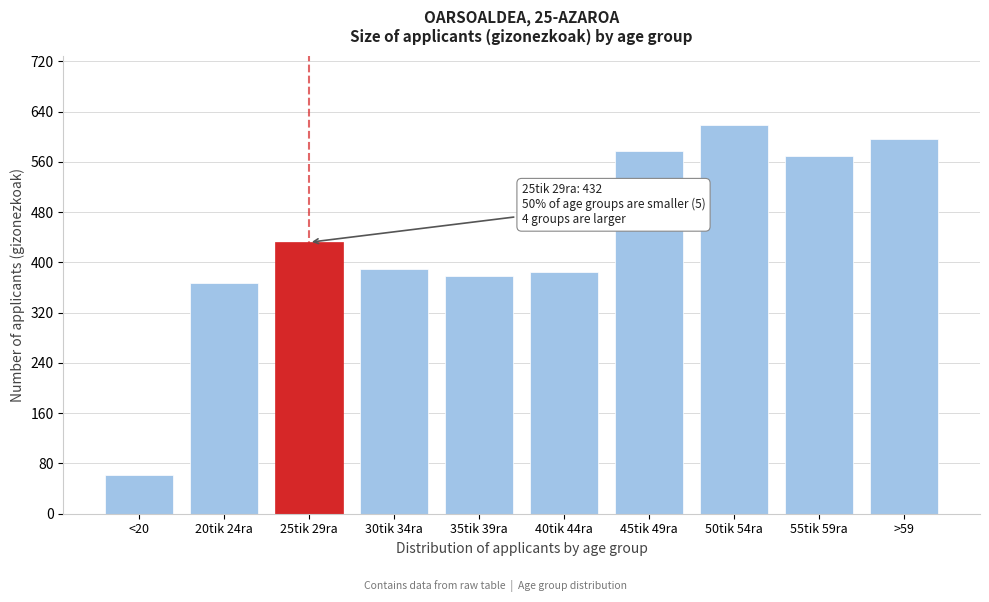

Reading left to right, list all the values displayed in this chart.

<20=62	20tik 24ra=367	25tik 29ra=432	30tik 34ra=389	35tik 39ra=378	40tik 44ra=385	45tik 49ra=578	50tik 54ra=618	55tik 59ra=569	>59=597